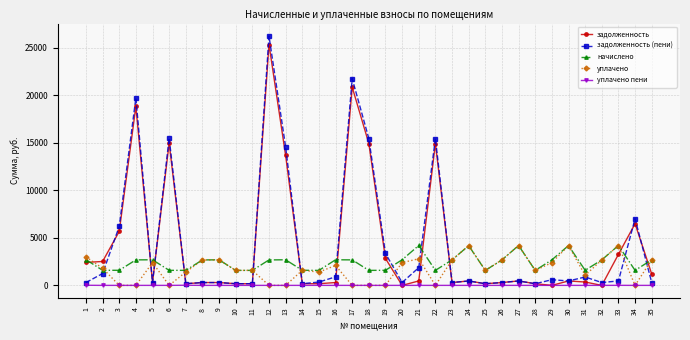

At which category is the sum across all series the highest?

12